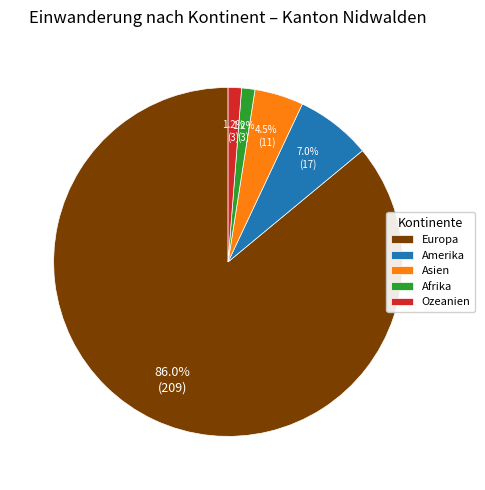

What percentage is NOT represented by Asien?

95.5%